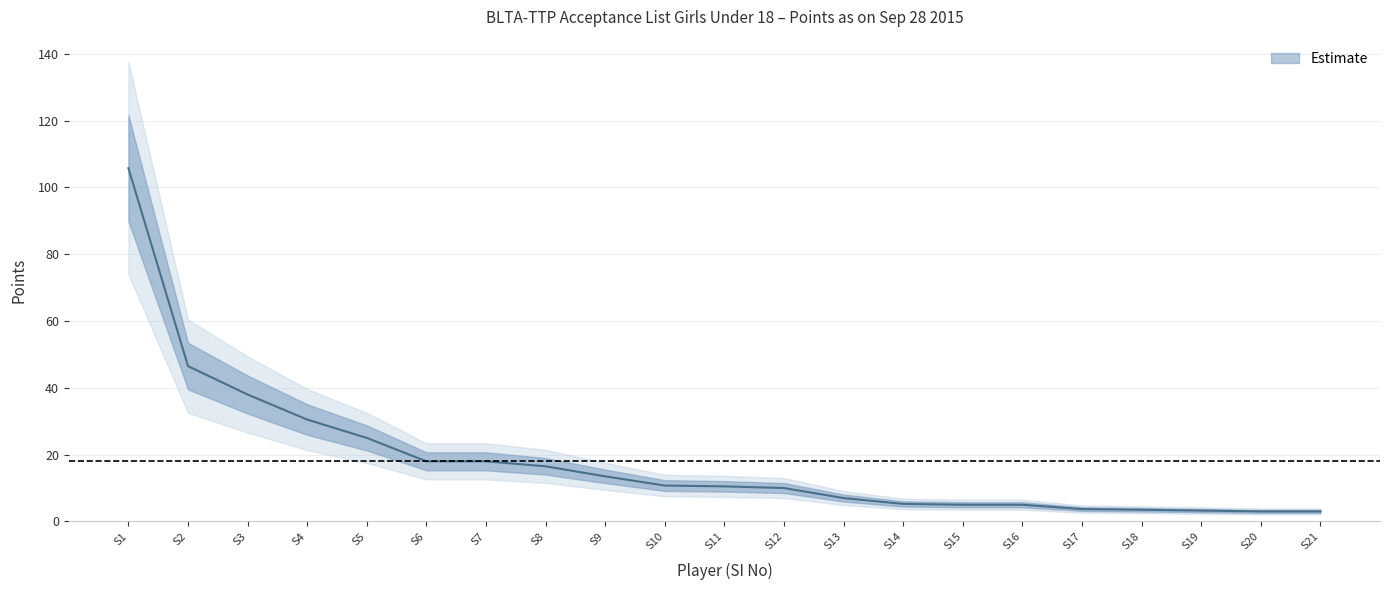

The chart shows a value of 3.2 at S19. True or false?

True